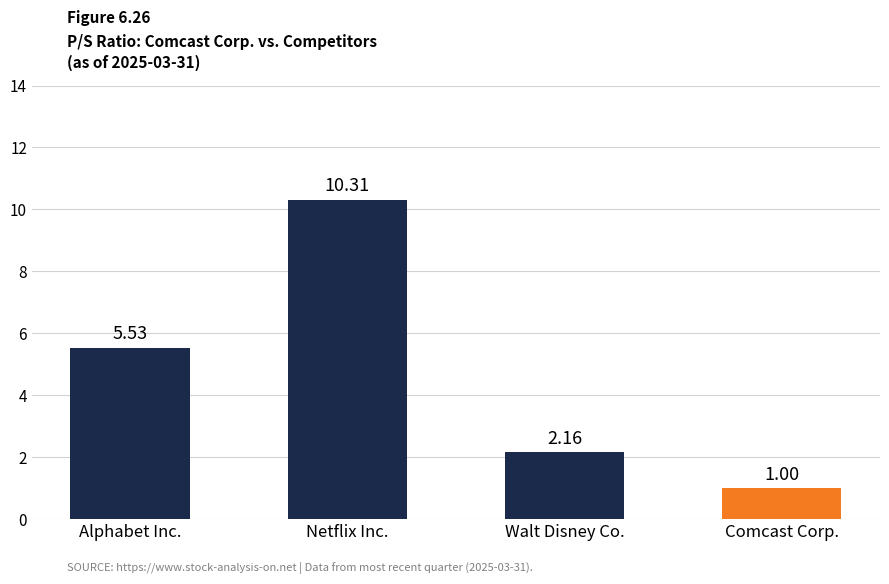

What is the difference between the values at Alphabet Inc. and Comcast Corp.?

4.5